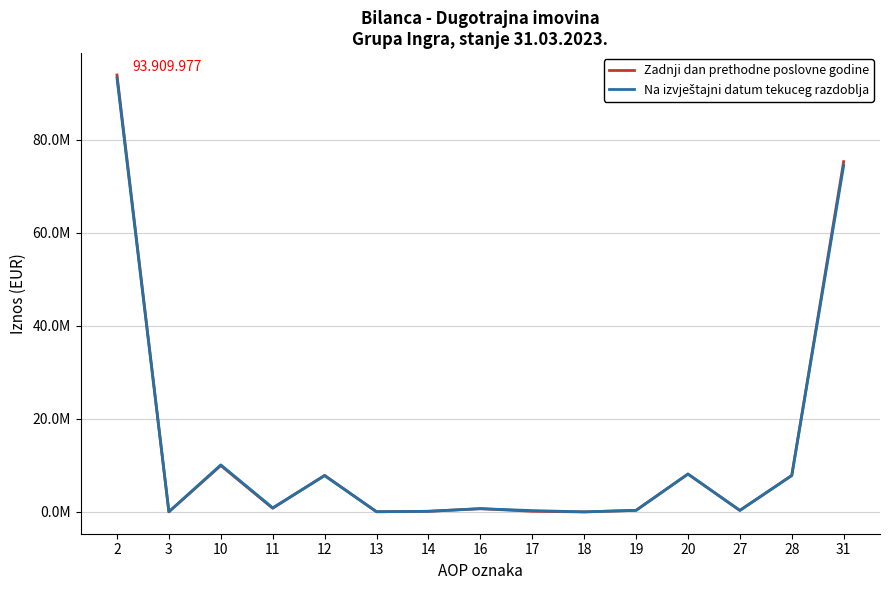

What is the value of the Na izvještajni datum tekuceg razdoblja point at the 1st from the left?

93227045